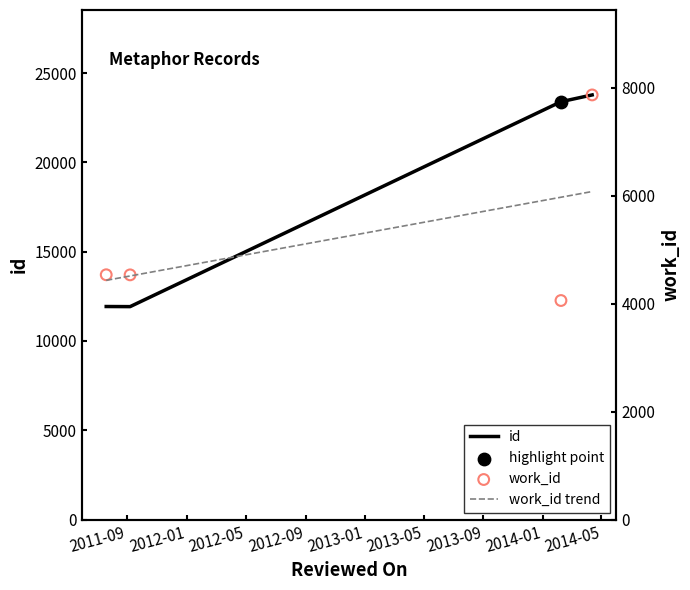

At how many categories does at least one series exceed 6536?

4